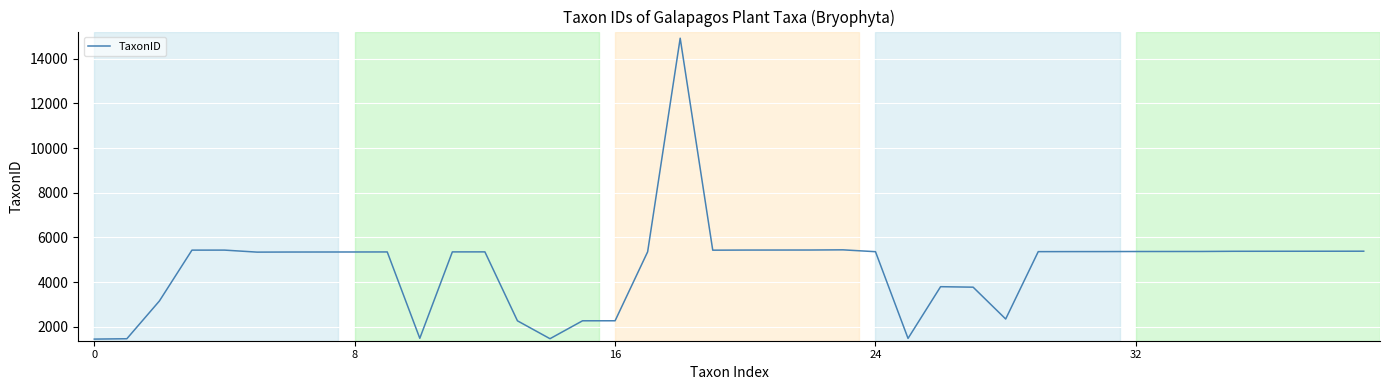

What is the difference between the maximum and minimum values?

13473